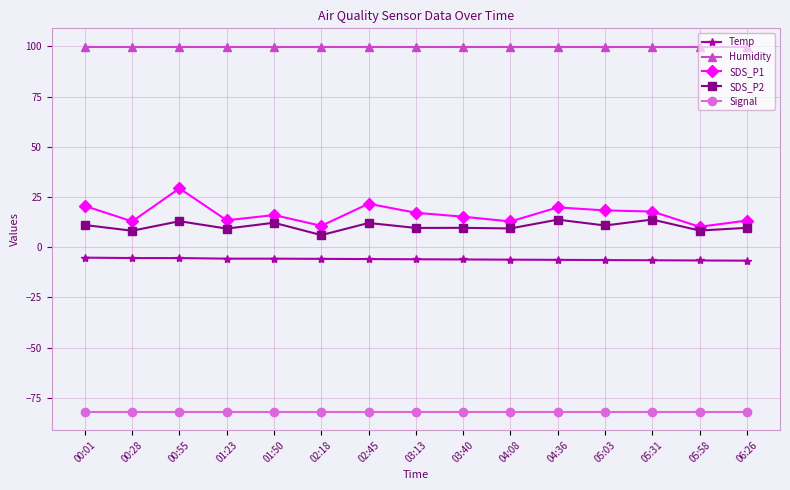

Which series has the widest spread of values?

SDS_P1